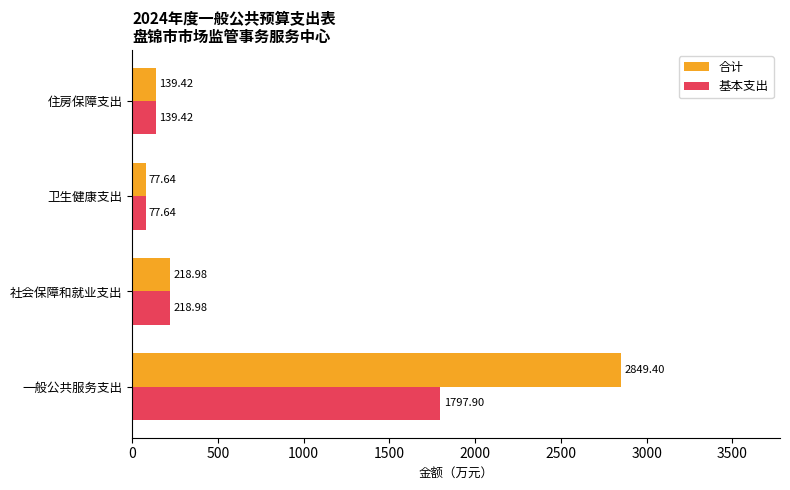

How many data points in 合计 are less than 218?

2